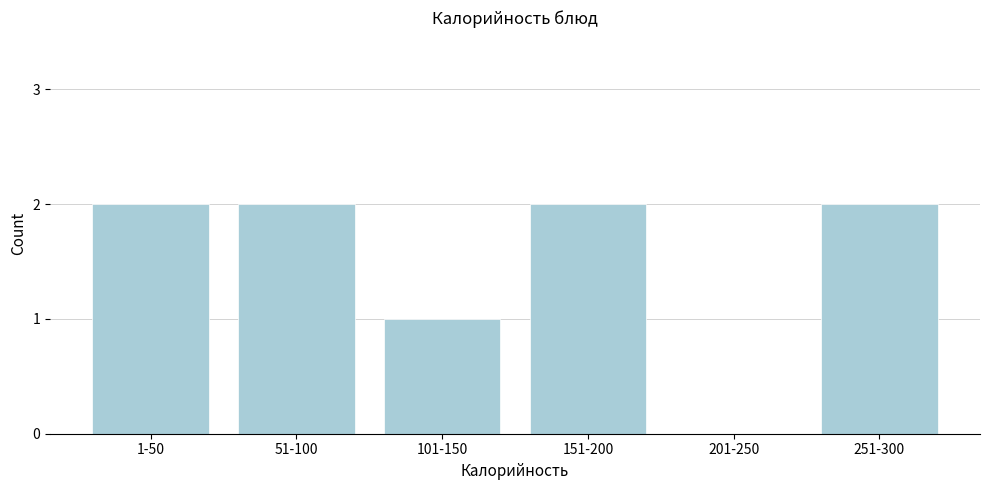

Reading right to left, transcribe all the data shown in this chart.

251-300=2	201-250=0	151-200=2	101-150=1	51-100=2	1-50=2